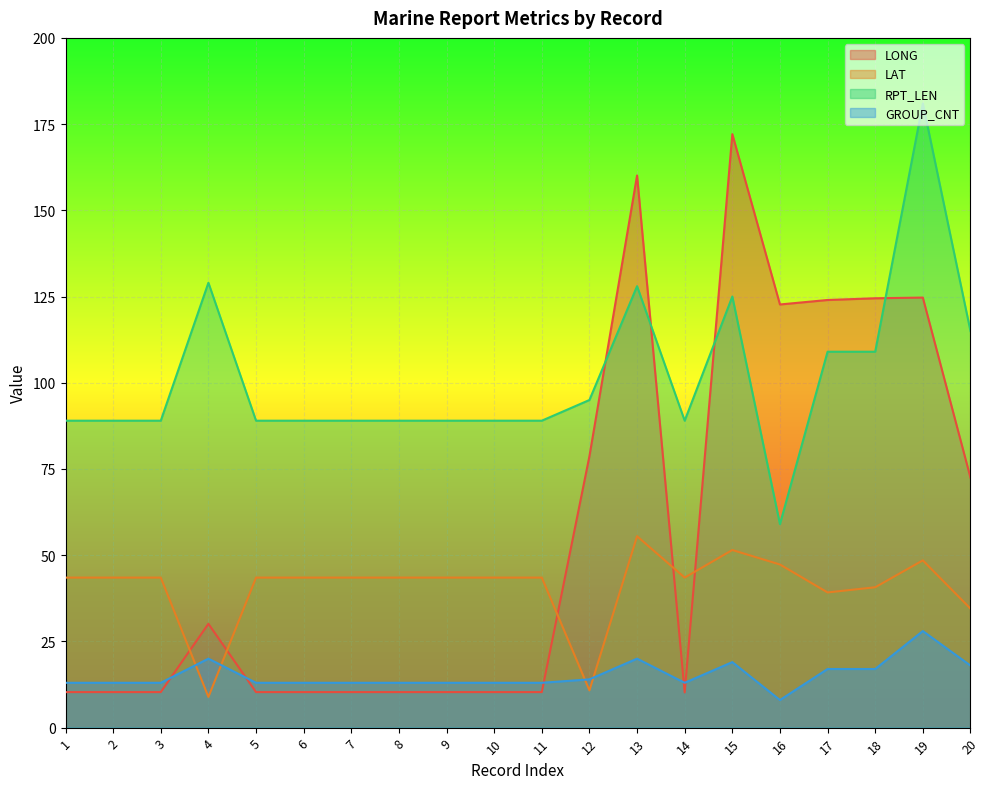

Where do LAT and LONG first cross each other?

3 and 4